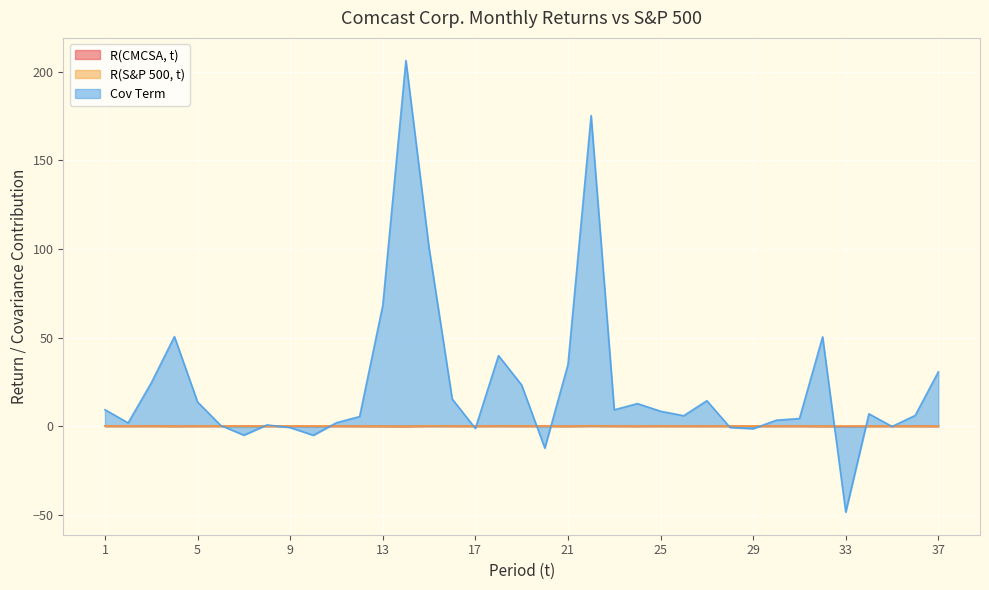

List the labels in order of R(CMCSA, t) value, smallest first.

14, 21, 32, 33, 37, 13, 4, 24, 12, 34, 10, 17, 29, 36, 9, 35, 8, 11, 28, 7, 6, 26, 5, 31, 20, 2, 30, 27, 23, 19, 16, 1, 25, 3, 15, 18, 22